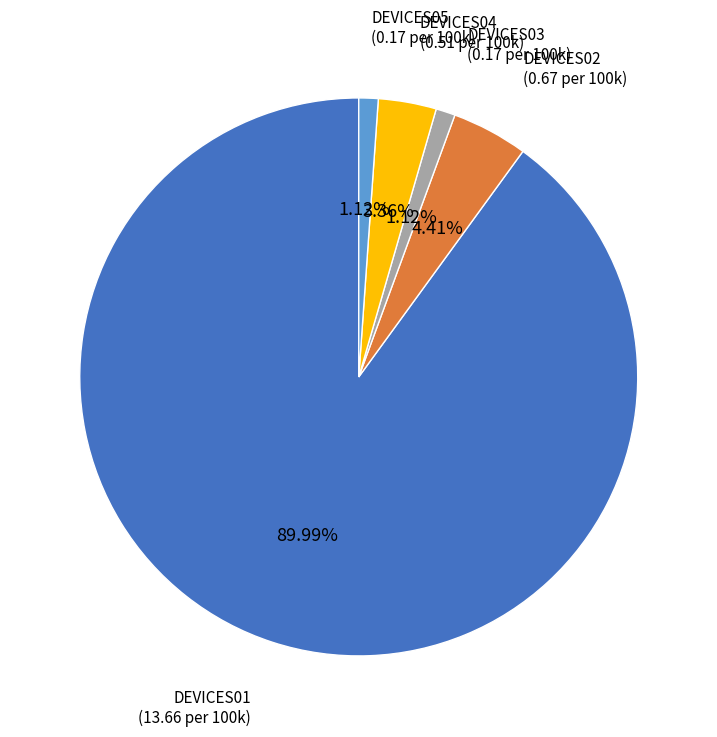

Which has a higher value, DEVICES05 or DEVICES02?

DEVICES02